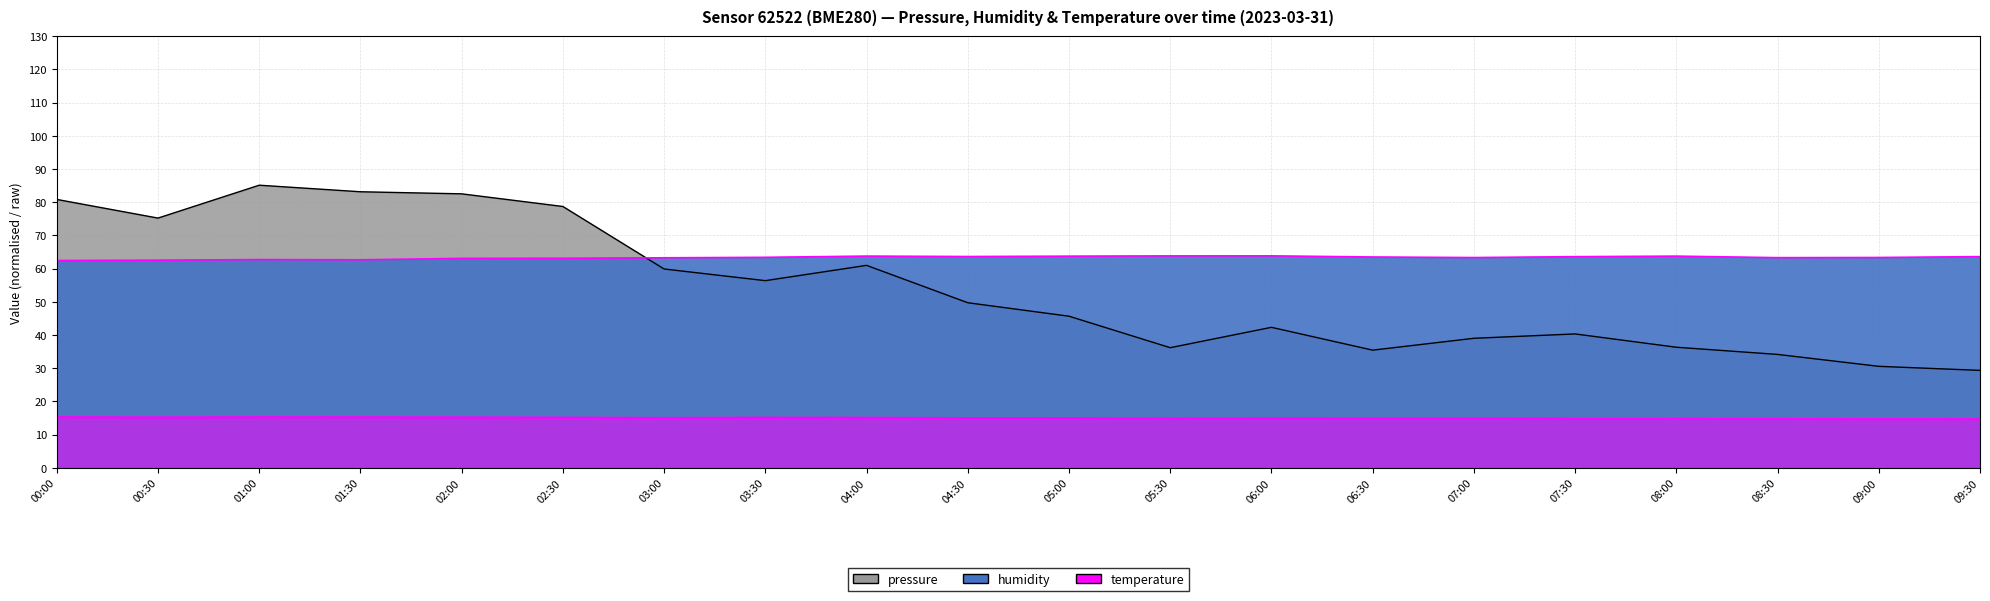

Rank the series at 06:30 from lowest to highest value.

temperature, pressure, humidity